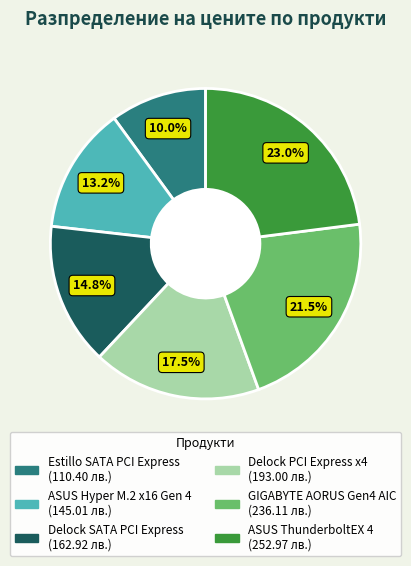

How many segments does this pie chart have?

6